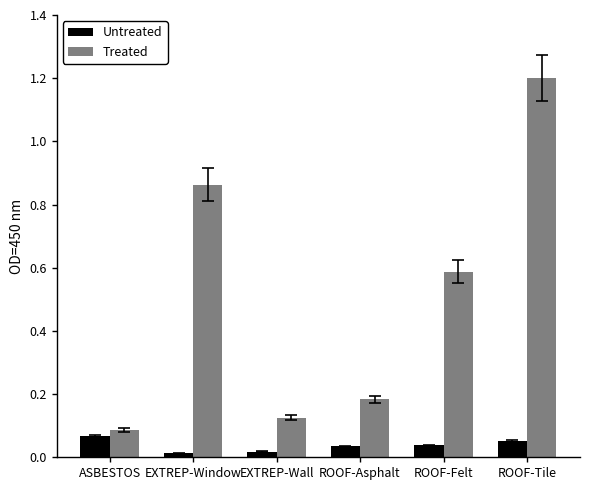

At which label does Treated reach its peak?

ROOF-Tile